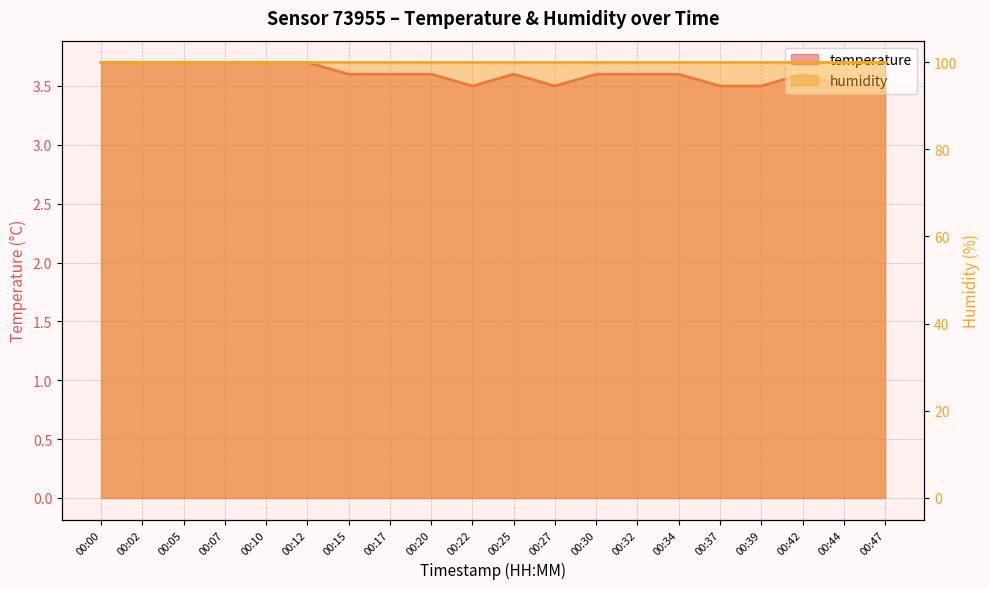

Rank the categories by value from highest to lowest.

00:00, 00:02, 00:05, 00:07, 00:10, 00:12, 00:15, 00:17, 00:20, 00:25, 00:30, 00:32, 00:34, 00:42, 00:22, 00:27, 00:37, 00:39, 00:44, 00:47